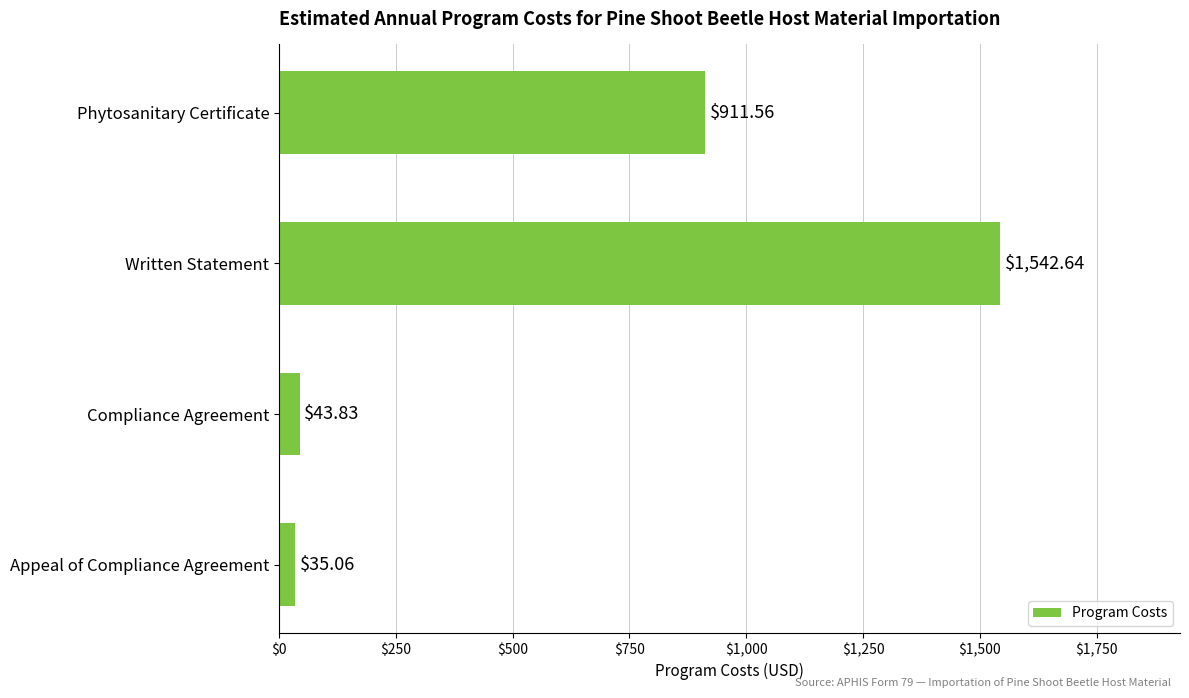

List the labels in order of value, smallest first.

Appeal of Compliance Agreement, Compliance Agreement, Phytosanitary Certificate, Written Statement